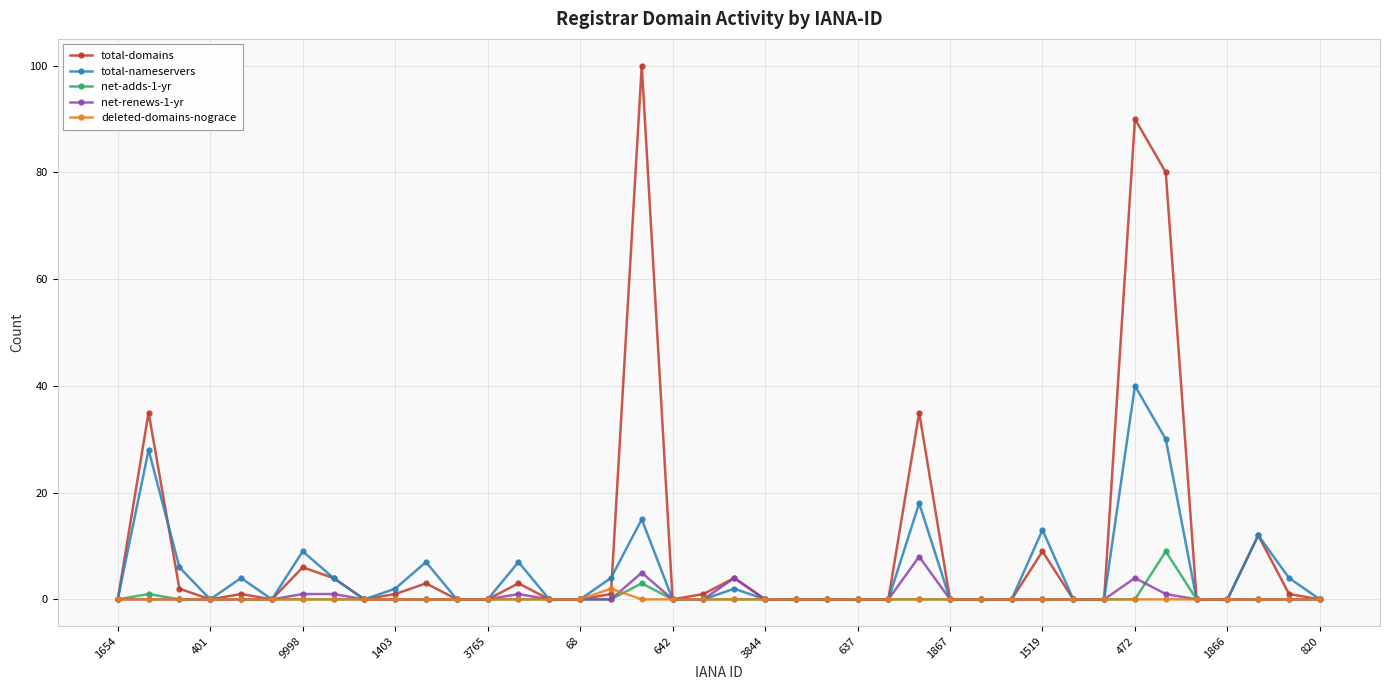

Reading right to left, transcribe all the data shown in this chart.

total-domains: 0	1	12	0	0	80	90	0	0	9	0	0	0	35	0	0	0	0	0	4	1	0	100	1	0	0	3	0	0	3	1	0	4	6	0	1	0	2	35	0
total-nameservers: 0	4	12	0	0	30	40	0	0	13	0	0	0	18	0	0	0	0	0	2	0	0	15	4	0	0	7	0	0	7	2	0	4	9	0	4	0	6	28	0
net-adds-1-yr: 0	0	0	0	0	9	0	0	0	0	0	0	0	0	0	0	0	0	0	0	0	0	3	0	0	0	0	0	0	0	0	0	0	0	0	0	0	0	1	0
net-renews-1-yr: 0	0	0	0	0	1	4	0	0	0	0	0	0	8	0	0	0	0	0	4	0	0	5	0	0	0	1	0	0	0	0	0	1	1	0	0	0	0	0	0
deleted-domains-nograce: 0	0	0	0	0	0	0	0	0	0	0	0	0	0	0	0	0	0	0	0	0	0	0	2	0	0	0	0	0	0	0	0	0	0	0	0	0	0	0	0